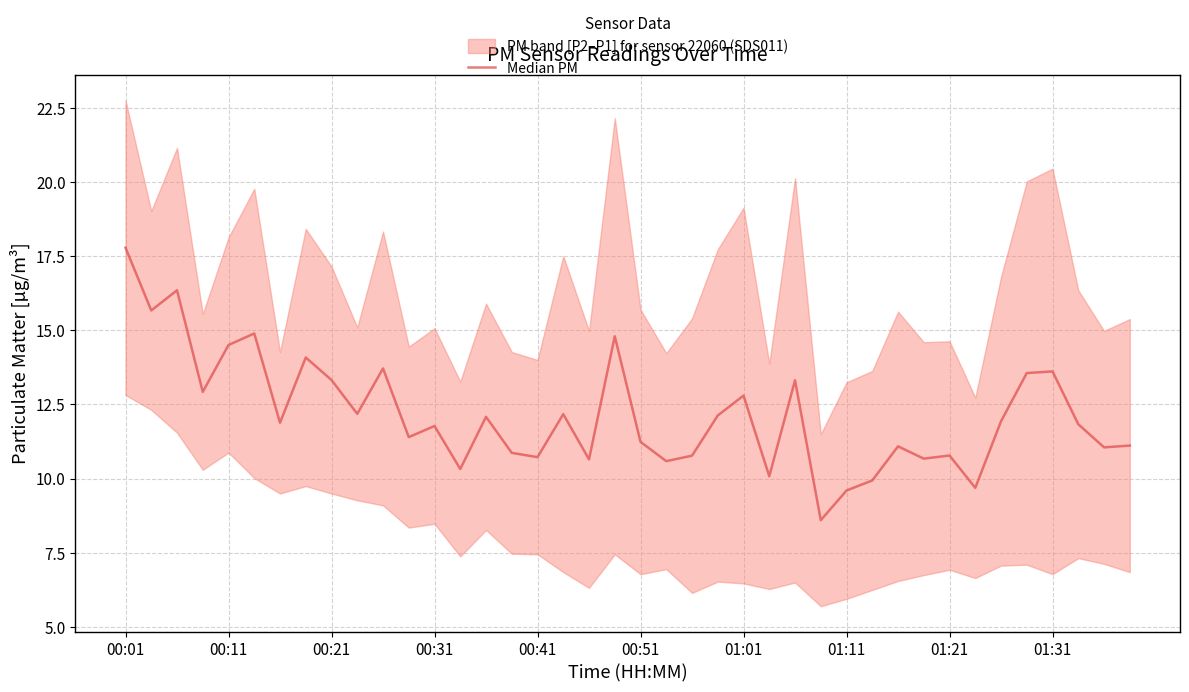

What is the sum of all values?

486.6